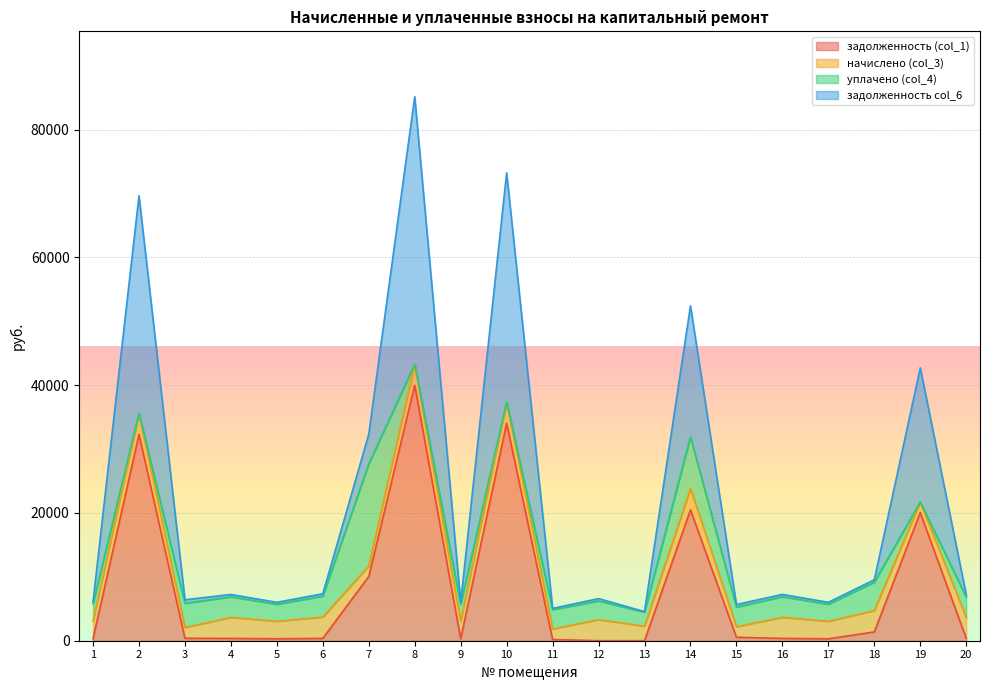

What are all the series names shown in the legend?

задолженность (col_1), начислено (col_3), уплачено (col_4), задолженность col_6